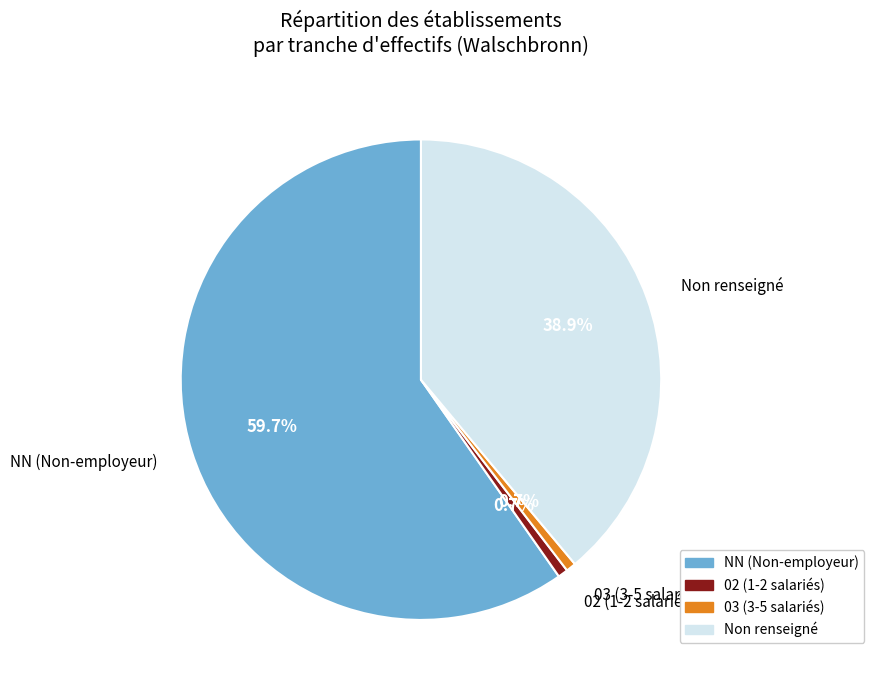

What is the total percentage of NN (Non-employeur) and 02 (1-2 salariés)?

60.4%